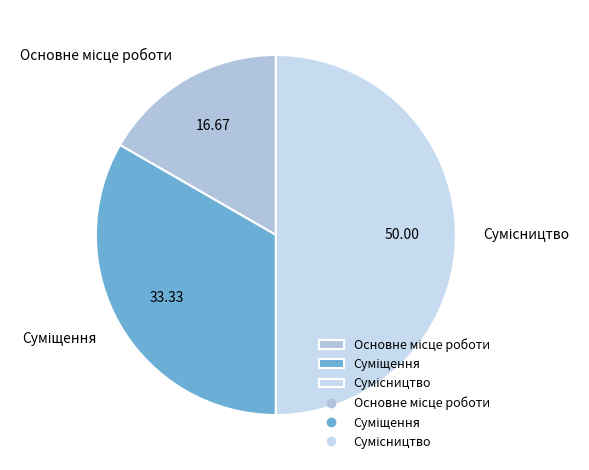

What is the change in value from Основне місце роботи to Сумісництво?

+2